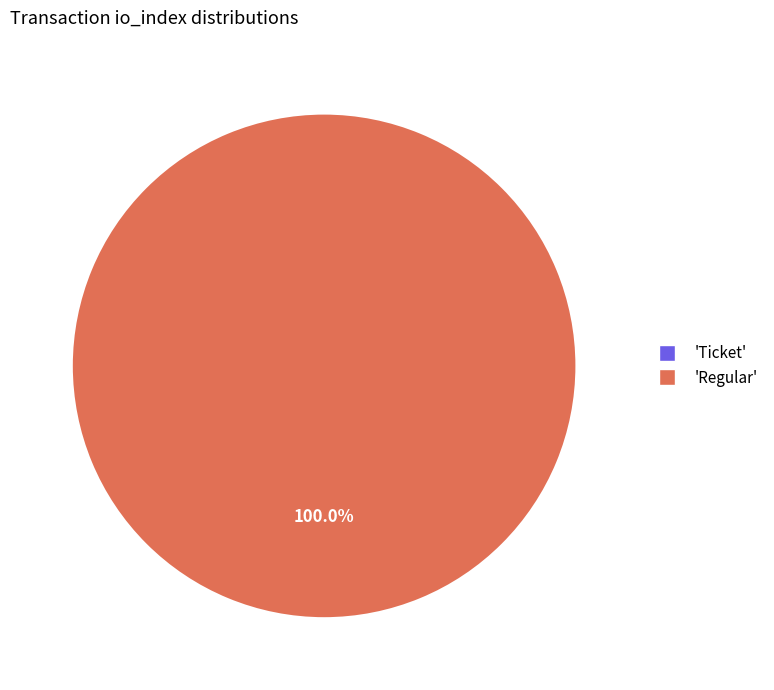

Which category has the biggest portion of the pie?

Regular